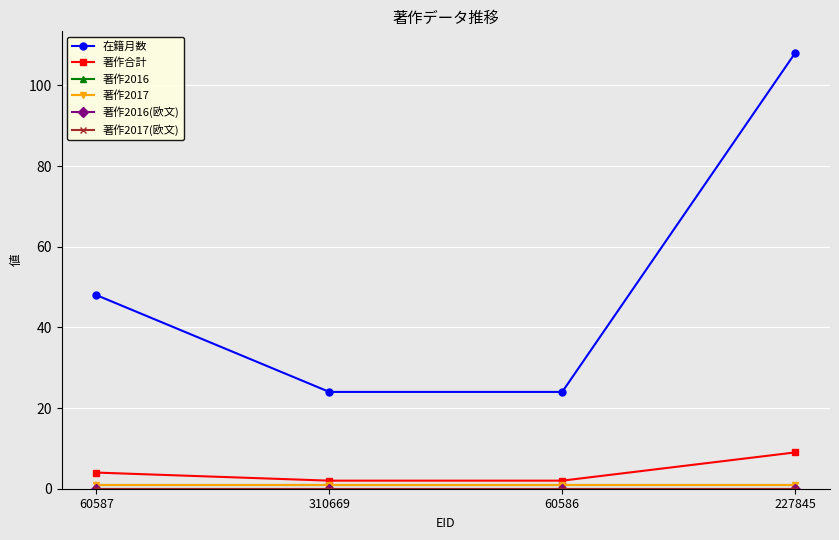

What is the highest value of the 著作合計 series?

9